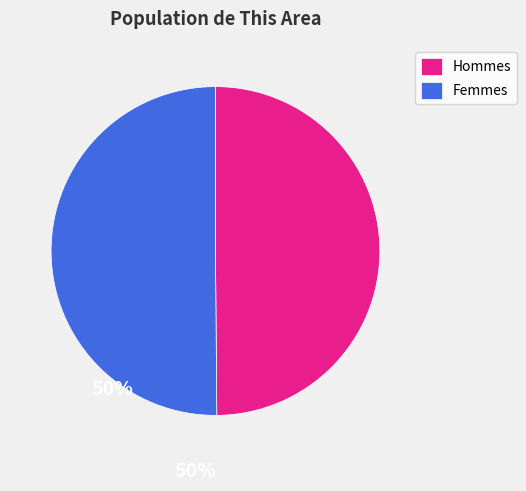

What is the ratio of the value at Femmes to the value at Hommes?

1.0